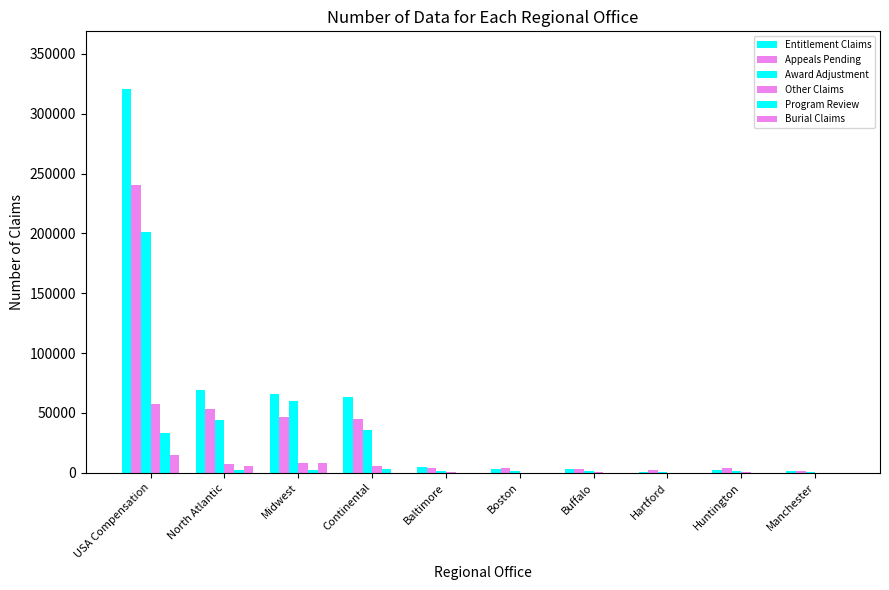

Which has a higher value, Midwest or Continental?

Midwest